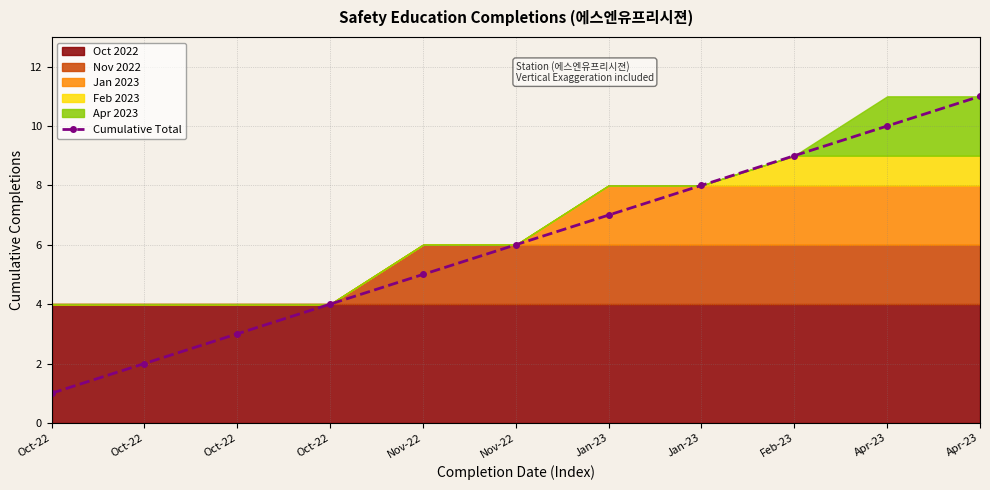

Count the values in the range 3 to 9.

7